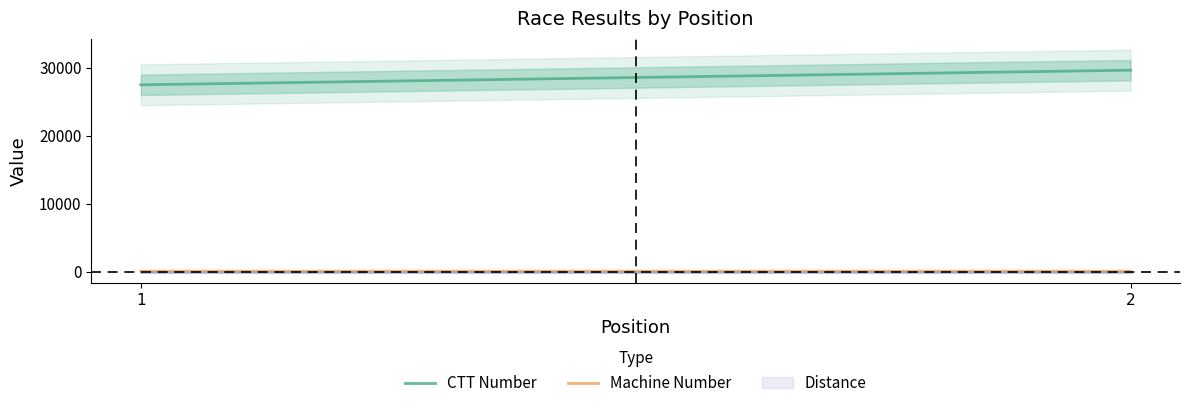

What is the value of the ctt_number point at the 2nd from the left?

29605